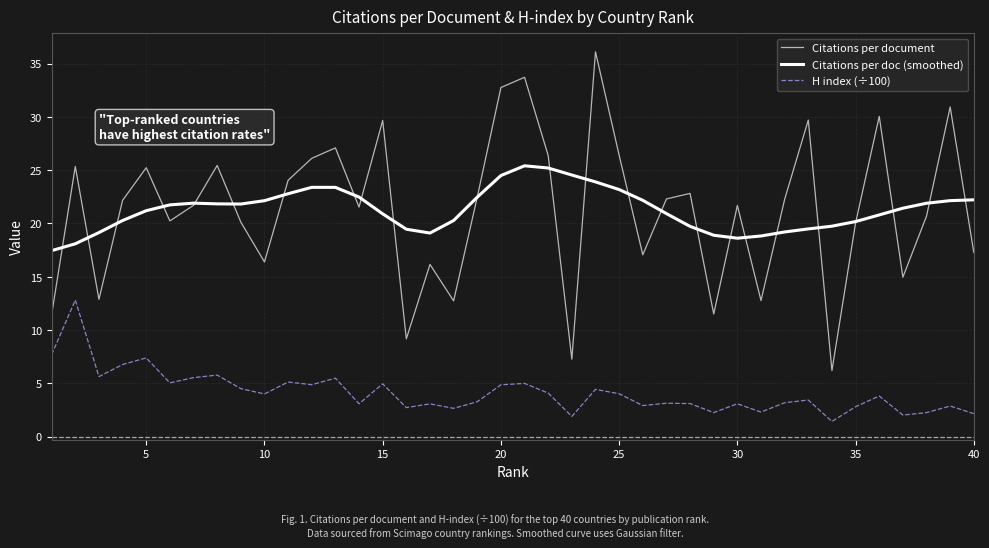

What is the difference between the maximum and minimum values in the H index (÷100) series?

11.4